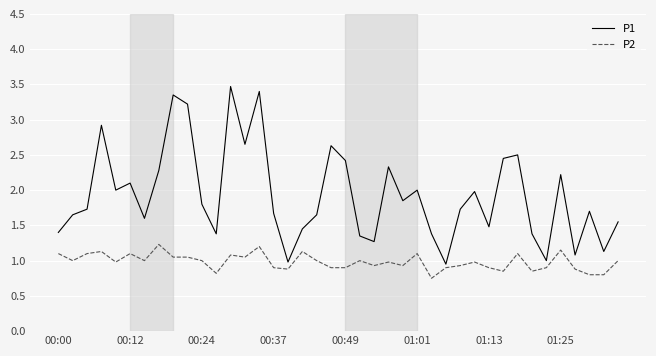

Which series has the largest range (max minus min)?

P1